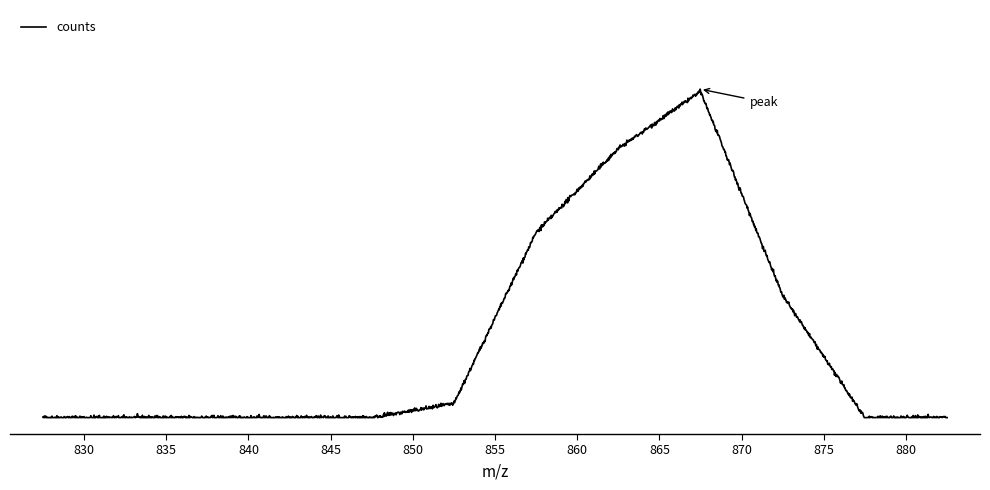

True or false: there are more than 1 points higher than both neighbors.

True